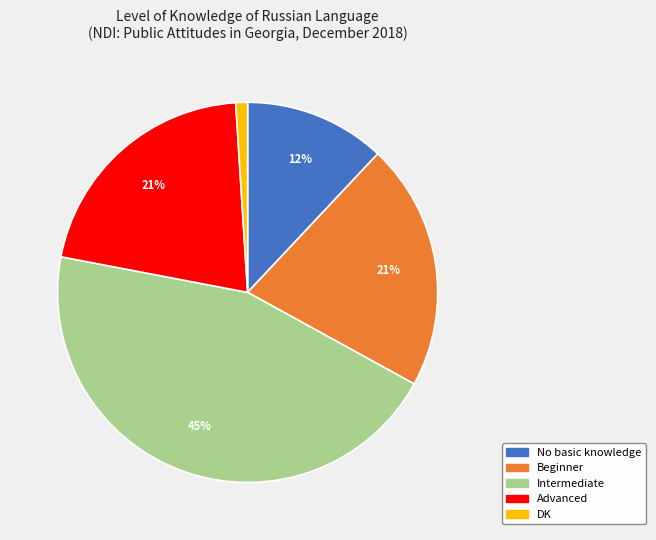

Is it true that DK is 6% of the pie?

False